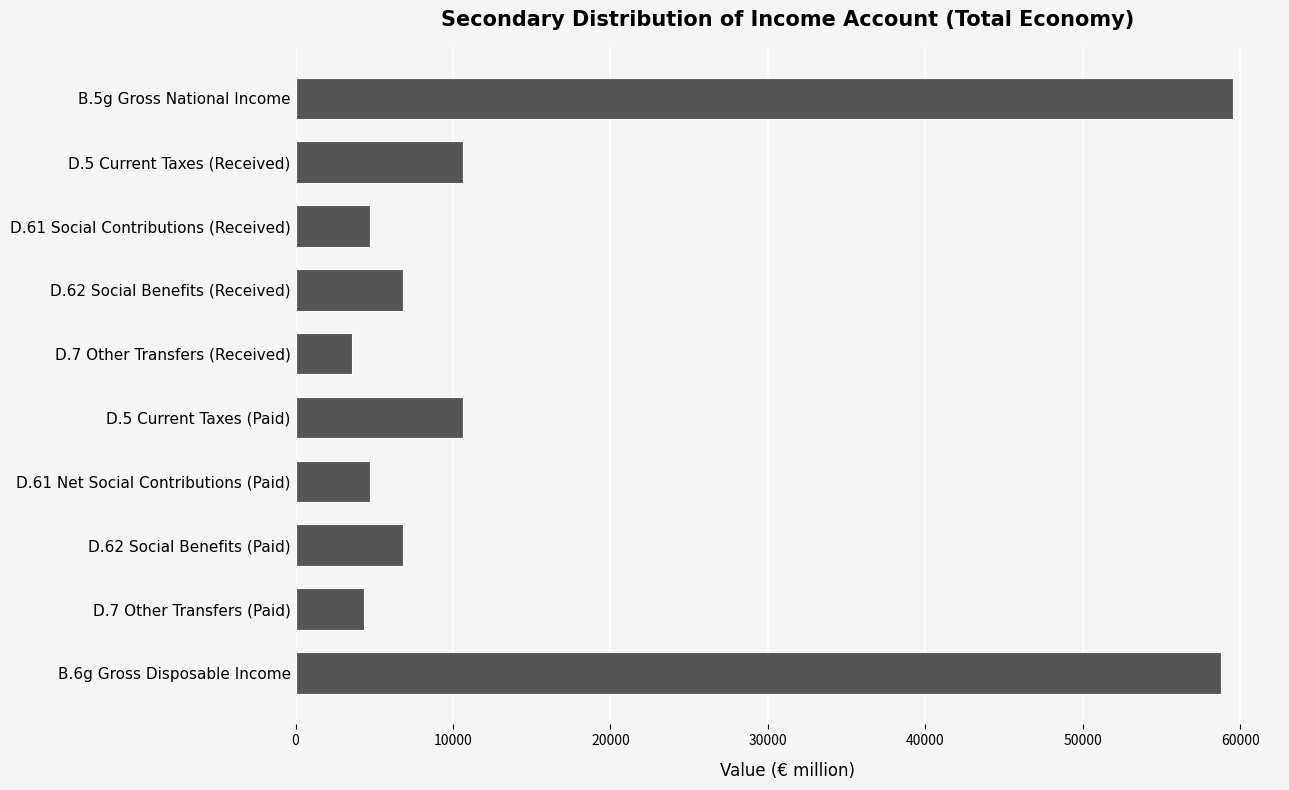

What is the label of the 1st bar from the top?

B.5g Gross National Income